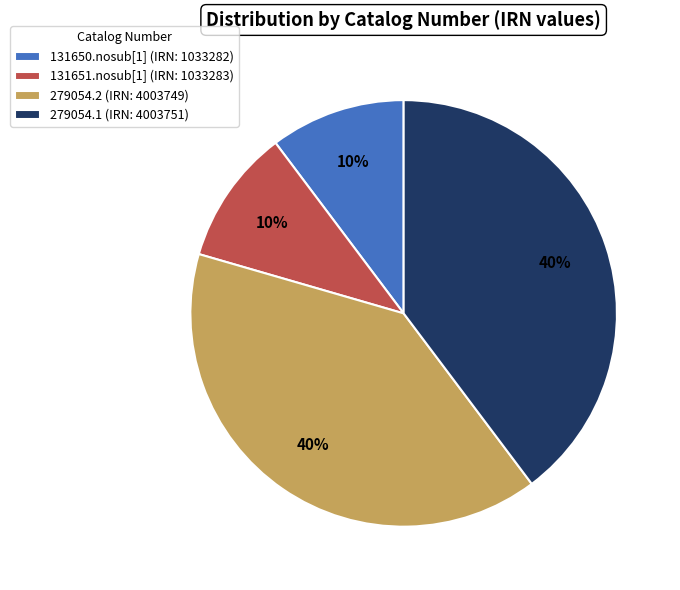

True or false: 131651.nosub[1] accounts for 10% of the total.

True